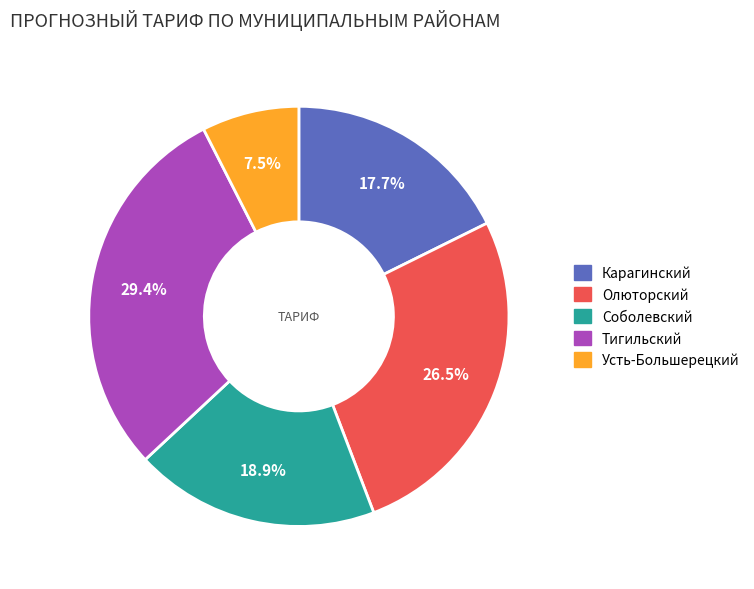

Is there a majority slice in this chart?

No